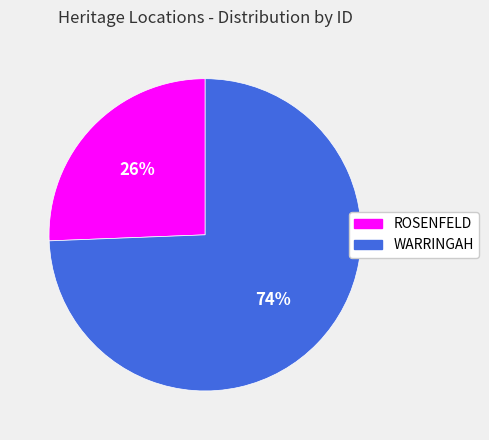

Which has a higher value, ROSENFELD or WARRINGAH?

WARRINGAH